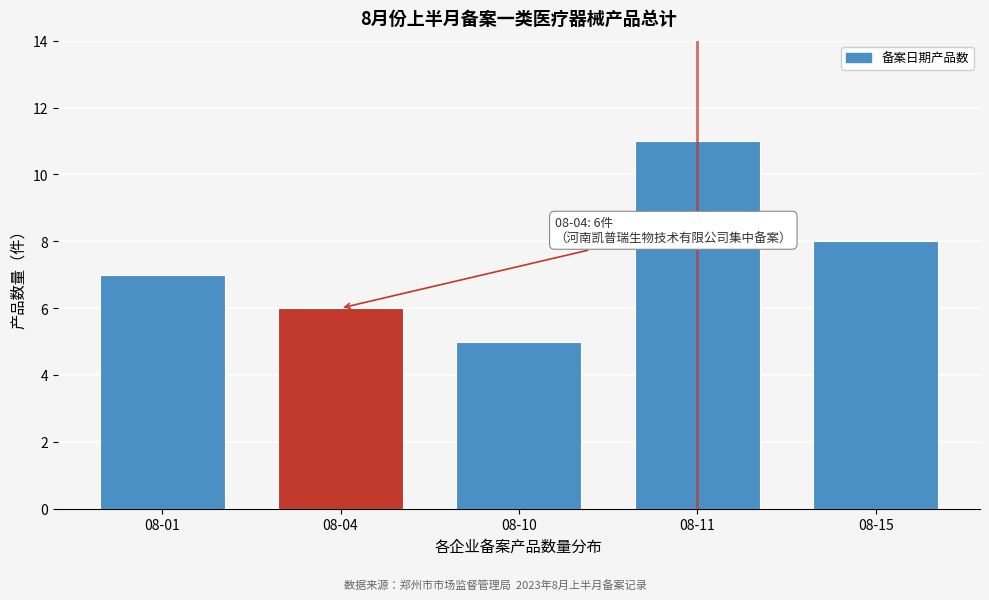

Reading left to right, transcribe all the data shown in this chart.

08-01=7	08-04=6	08-10=5	08-11=11	08-15=8